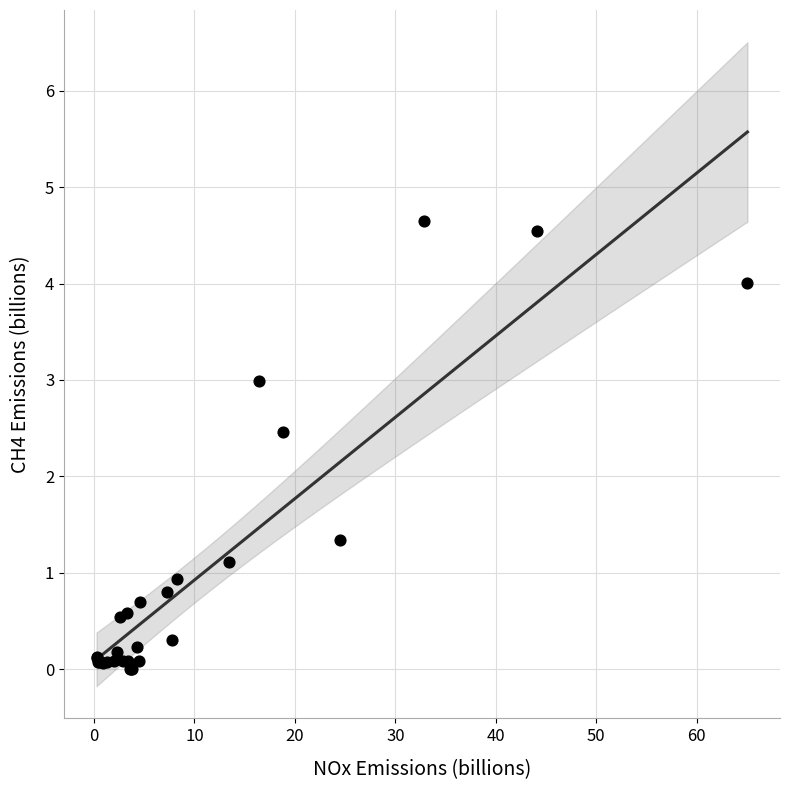

What Y value in the scatter plot is closest to 2?

2.5